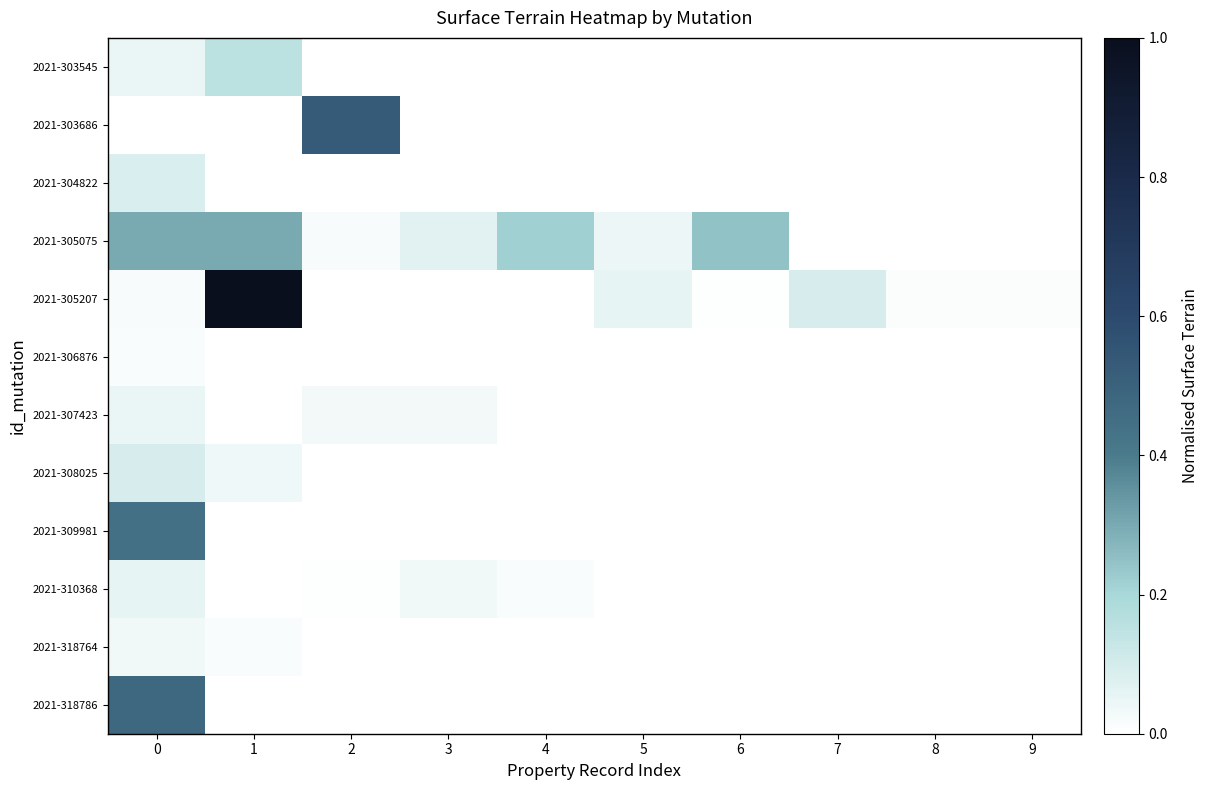

Reading left to right, list all the values displayed in this chart.

2021-303545: 0=0.1	1=0.2	2=0.0	3=0.0	4=0.0	5=0.0	6=0.0	7=0.0	8=0.0	9=0.0
2021-303686: 0=0.0	1=0.0	2=0.5	3=0.0	4=0.0	5=0.0	6=0.0	7=0.0	8=0.0	9=0.0
2021-304822: 0=0.1	1=0.0	2=0.0	3=0.0	4=0.0	5=0.0	6=0.0	7=0.0	8=0.0	9=0.0
2021-305075: 0=0.3	1=0.3	2=0.0	3=0.1	4=0.2	5=0.0	6=0.2	7=0.0	8=0.0	9=0.0
2021-305207: 0=0.0	1=1.0	2=0.0	3=0.0	4=0.0	5=0.1	6=0.0	7=0.1	8=0.0	9=0.0
2021-306876: 0=0.0	1=0.0	2=0.0	3=0.0	4=0.0	5=0.0	6=0.0	7=0.0	8=0.0	9=0.0
2021-307423: 0=0.1	1=0.0	2=0.0	3=0.0	4=0.0	5=0.0	6=0.0	7=0.0	8=0.0	9=0.0
2021-308025: 0=0.1	1=0.0	2=0.0	3=0.0	4=0.0	5=0.0	6=0.0	7=0.0	8=0.0	9=0.0
2021-309981: 0=0.4	1=0.0	2=0.0	3=0.0	4=0.0	5=0.0	6=0.0	7=0.0	8=0.0	9=0.0
2021-310368: 0=0.1	1=0.0	2=0.0	3=0.0	4=0.0	5=0.0	6=0.0	7=0.0	8=0.0	9=0.0
2021-318764: 0=0.0	1=0.0	2=0.0	3=0.0	4=0.0	5=0.0	6=0.0	7=0.0	8=0.0	9=0.0
2021-318786: 0=0.5	1=0.0	2=0.0	3=0.0	4=0.0	5=0.0	6=0.0	7=0.0	8=0.0	9=0.0